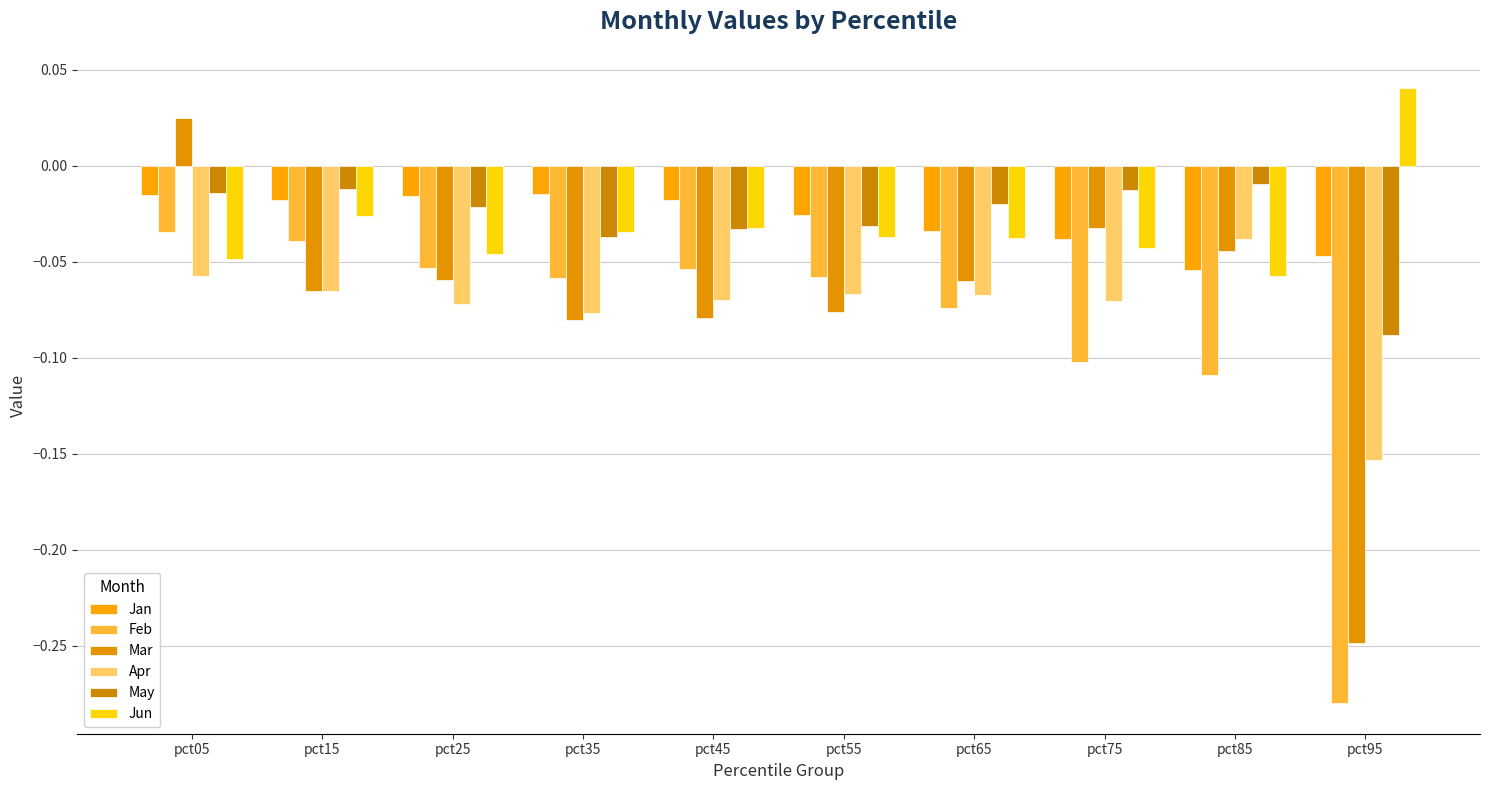

At which label is Jun closest to 0?

pct15